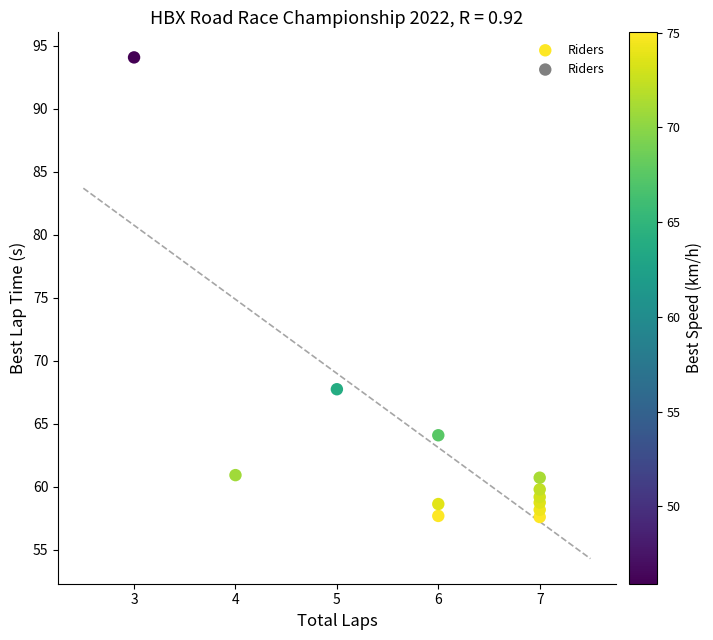

What is the average Y value?

63.1